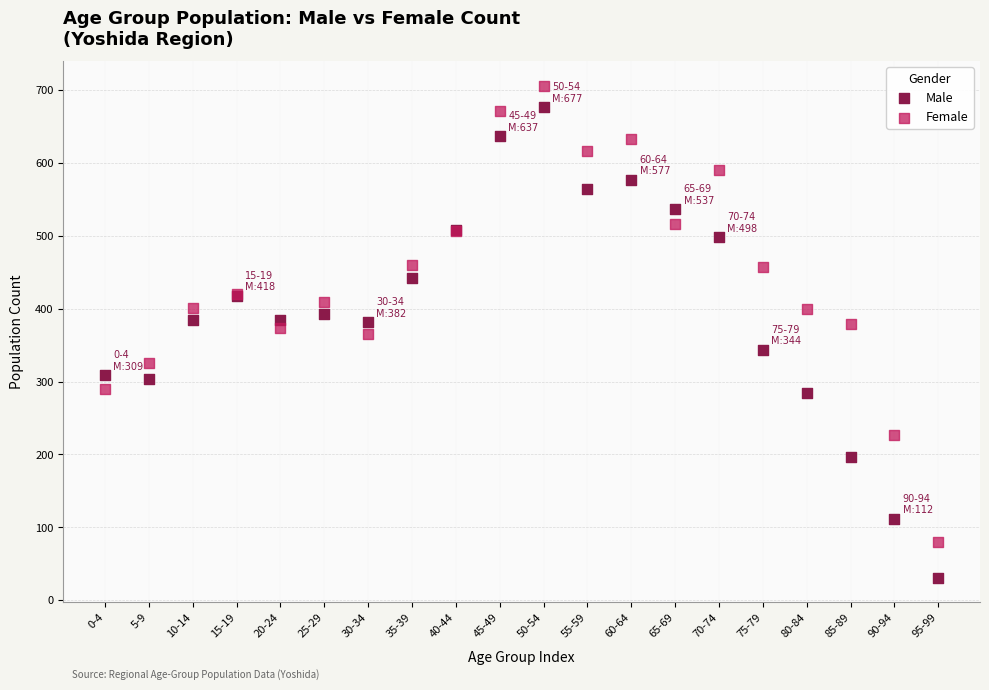

Which series has the widest spread of Y values?

Male